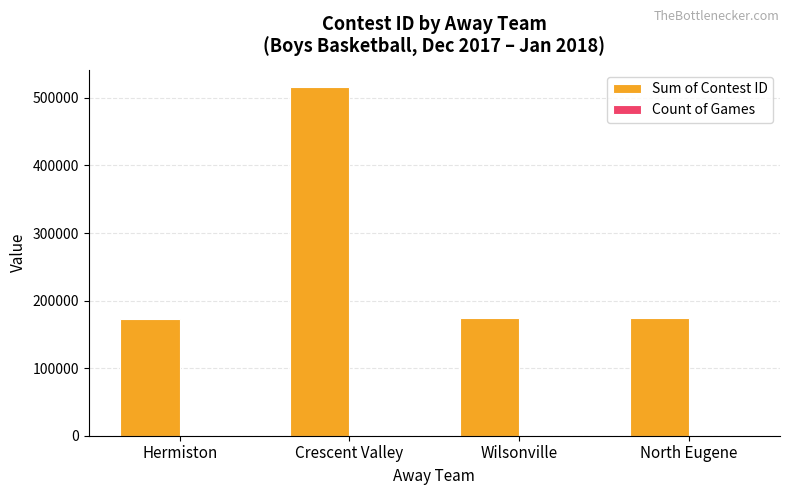

Is it true that Sum of Contest ID equals 174369 at Wilsonville?

True